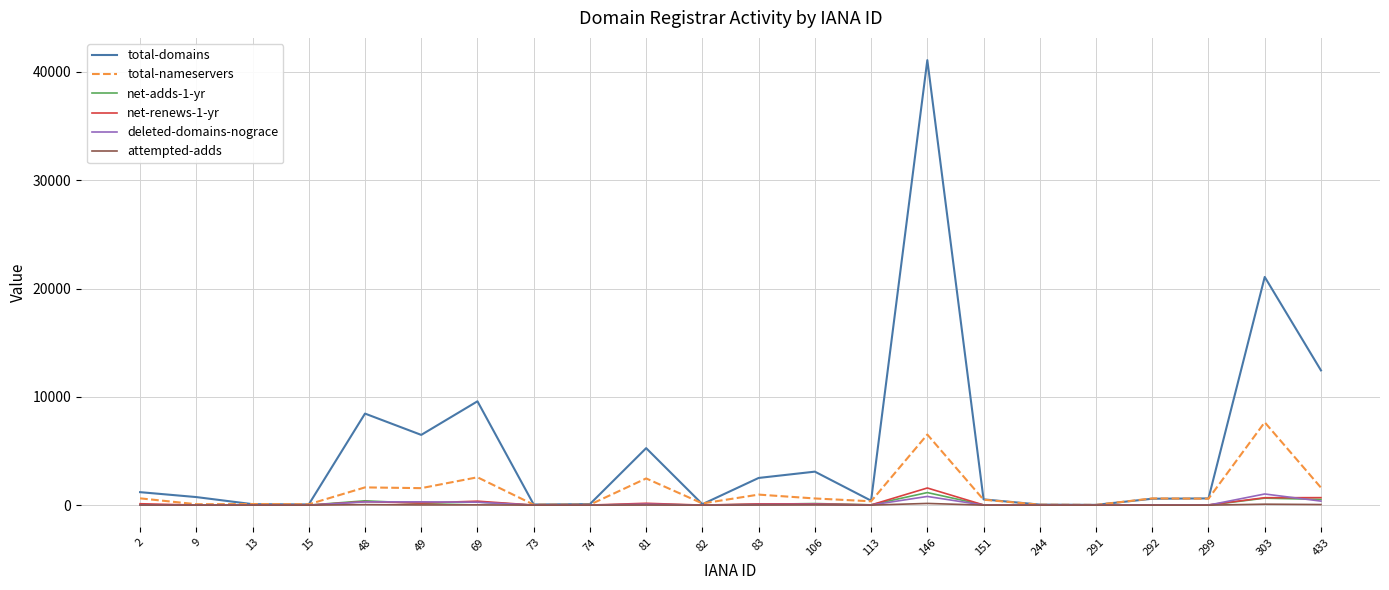

How many series are shown in this chart?

6